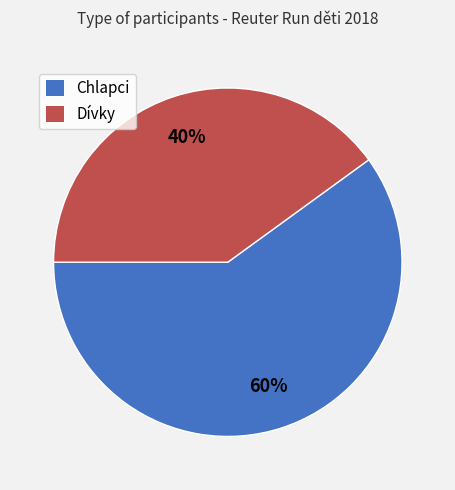

What percentage is the Chlapci slice, to the nearest percent?

60%